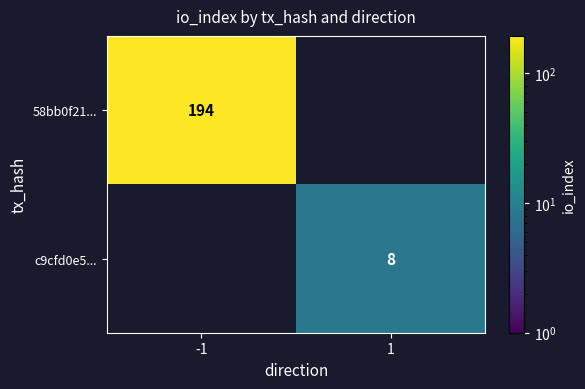

The c9cfd0e5... series shows 11 at 1. True or false?

False